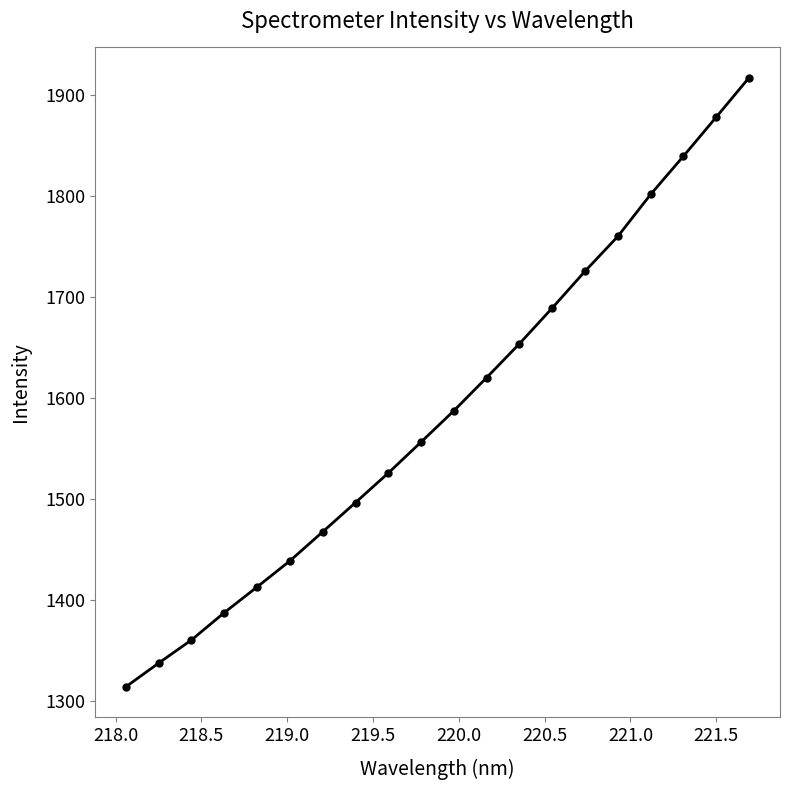

What is the greatest value displayed?

1916.8